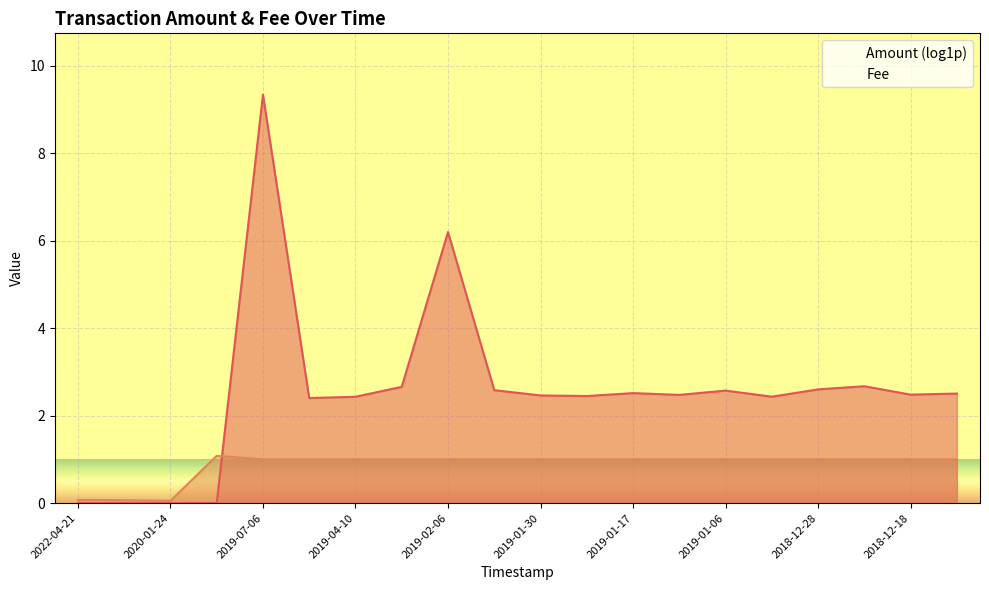

What is the value of the 17th point from the left?

1.0